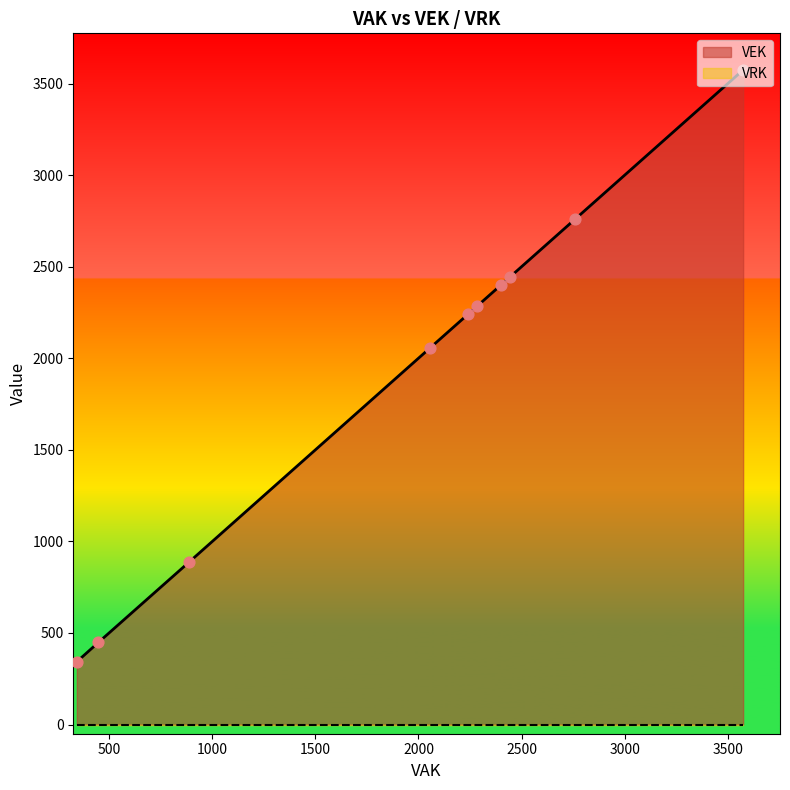

Which series has the widest spread of Y values?

VEK